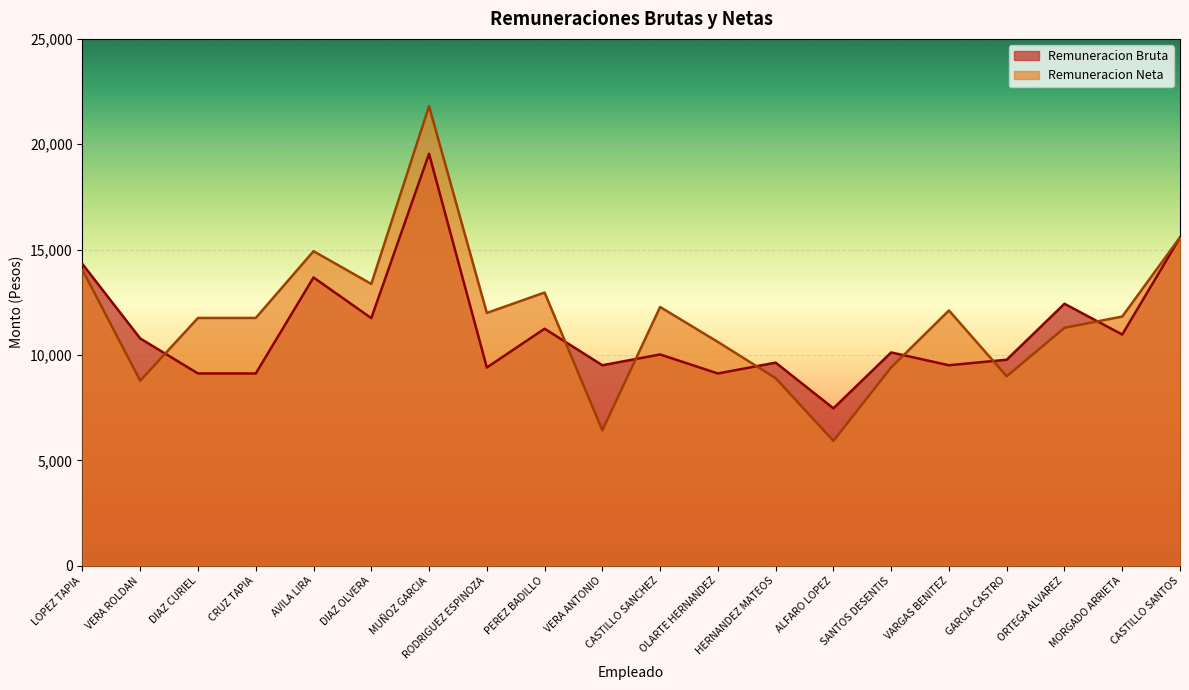

What is the value of the Remuneracion Bruta point at the 11th from the left?

10024